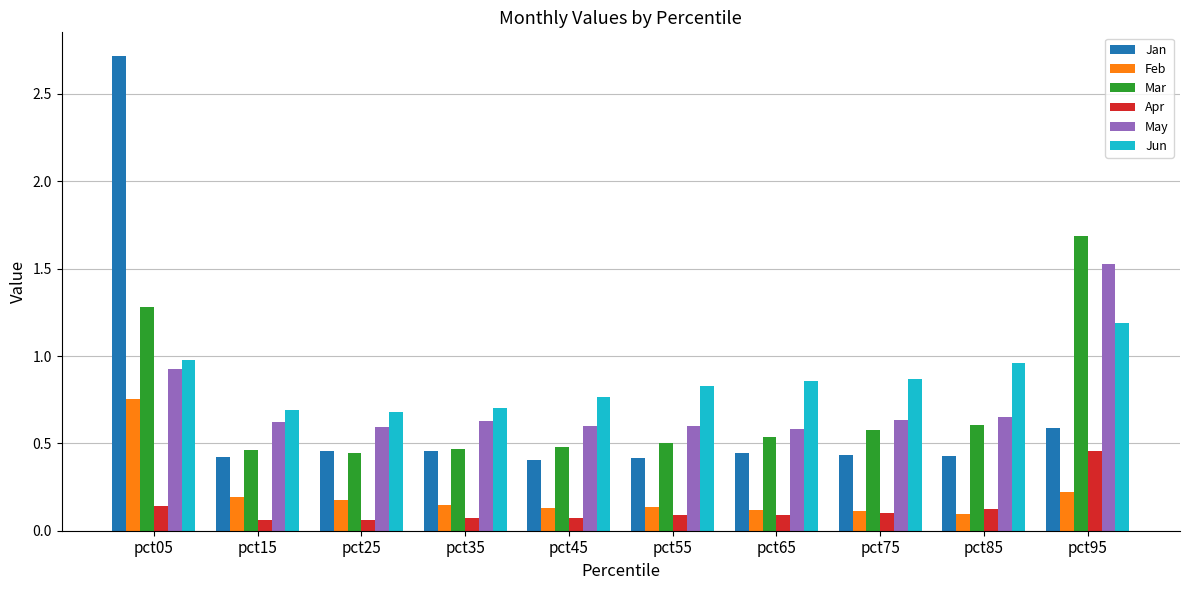

True or false: Apr has a value of 0.0 at pct55.

False